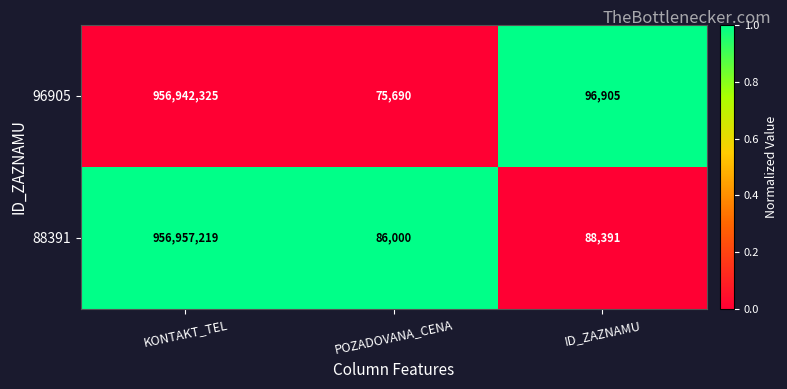

True or false: 96905 has a value of 61100 at ID_ZAZNAMU.

False